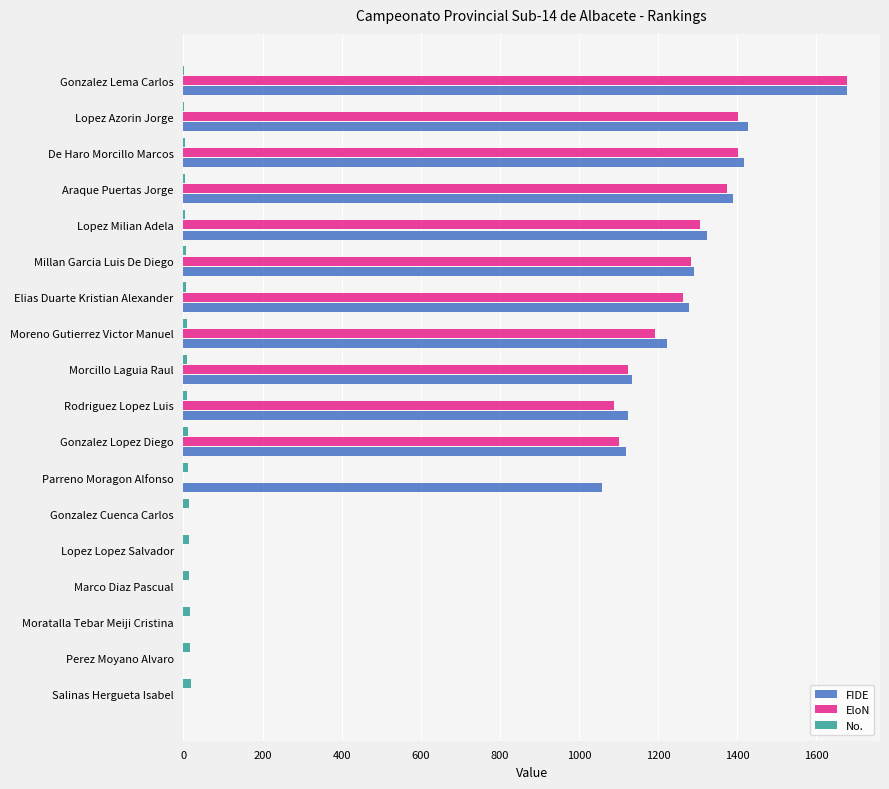

How many categories are shown in the chart?

18